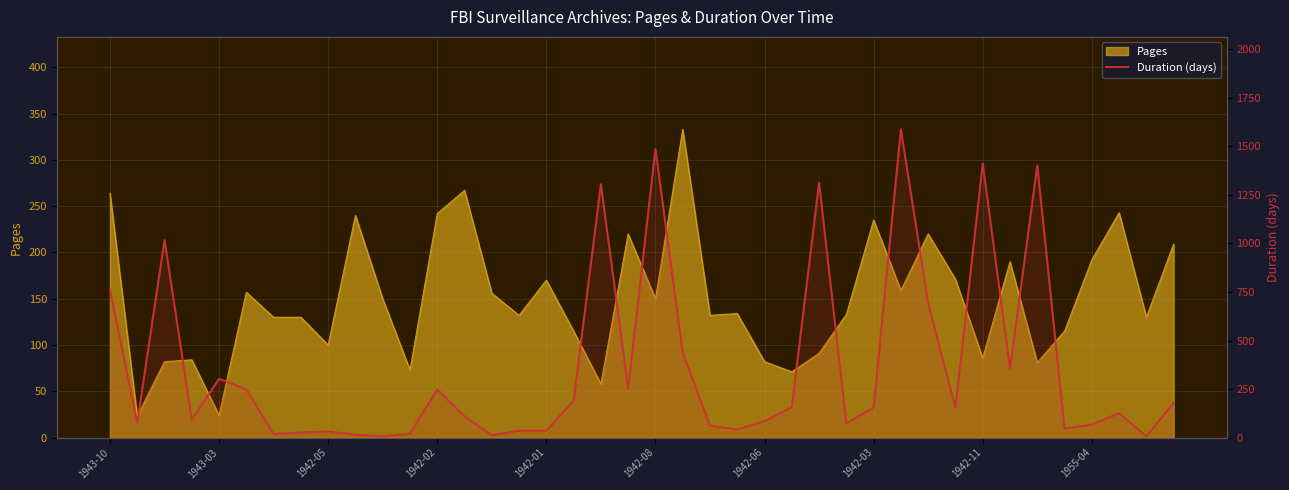

What is the difference between the values at 17 and 18?

1114